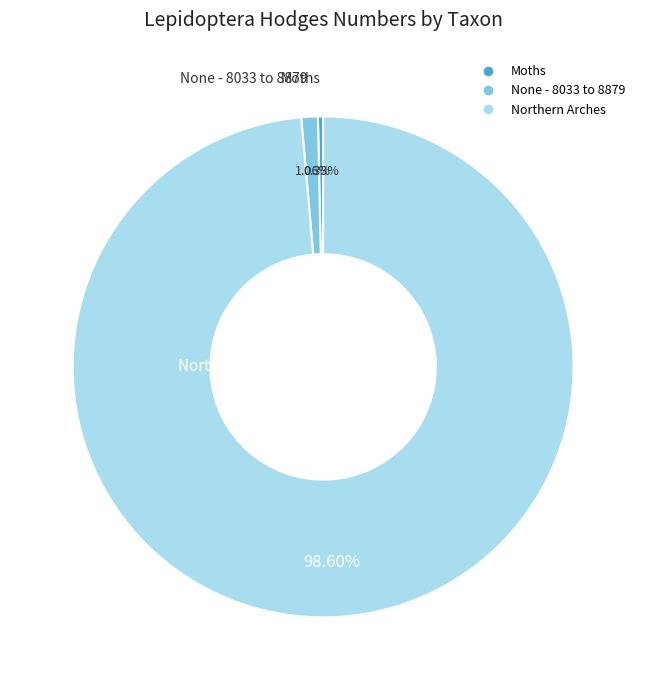

Which has a higher value, None - 8033 to 8879 or Moths?

None - 8033 to 8879